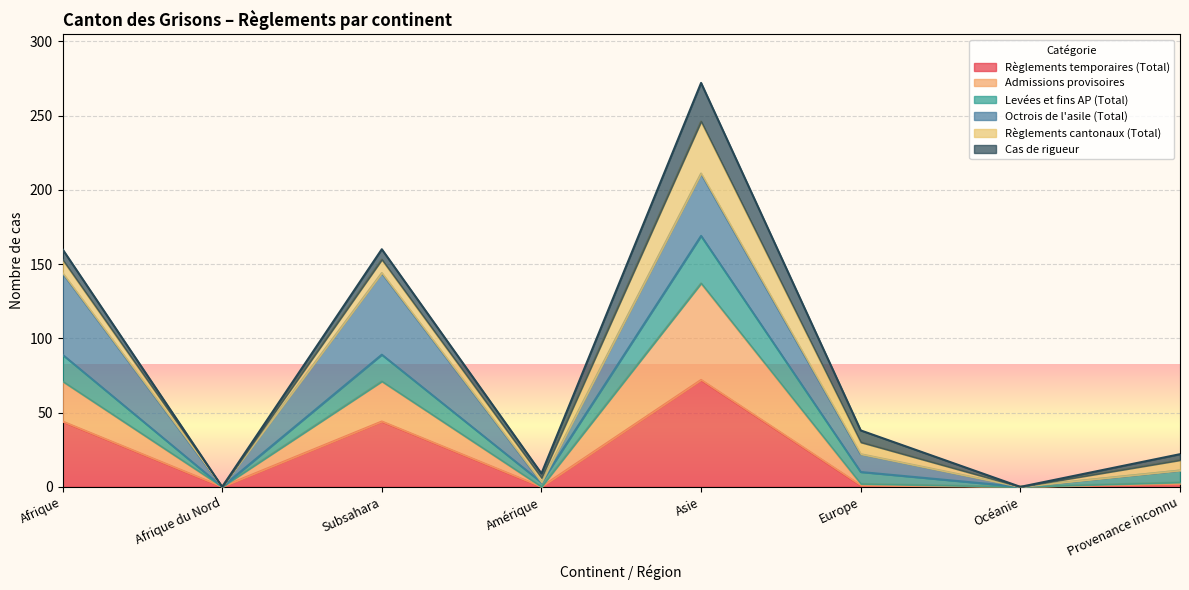

At which category is the sum across all series the highest?

Asie